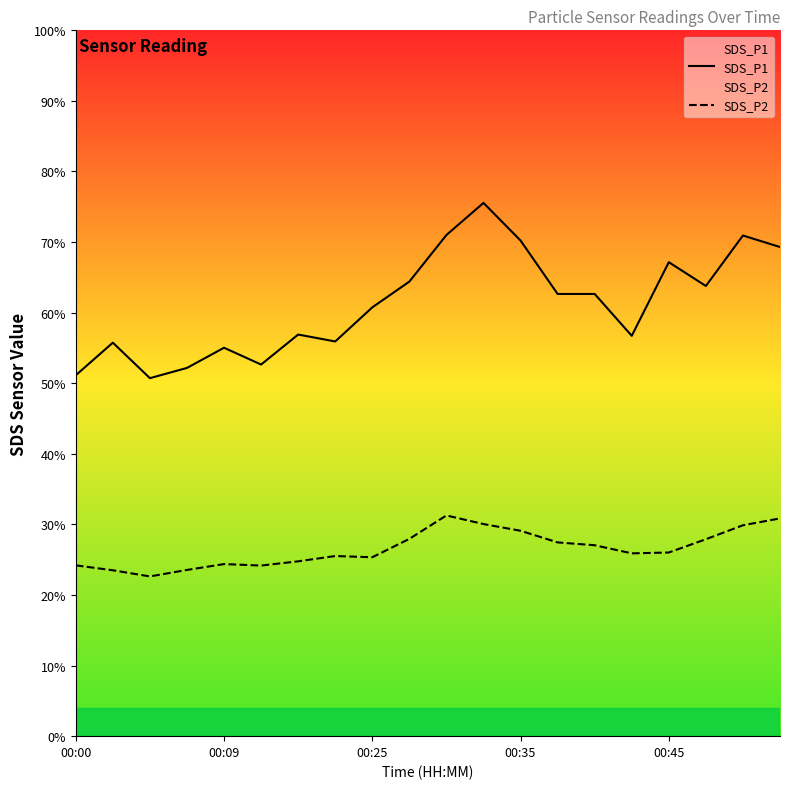

The value of SDS_P1 at 11 is 123.5. True or false?

False